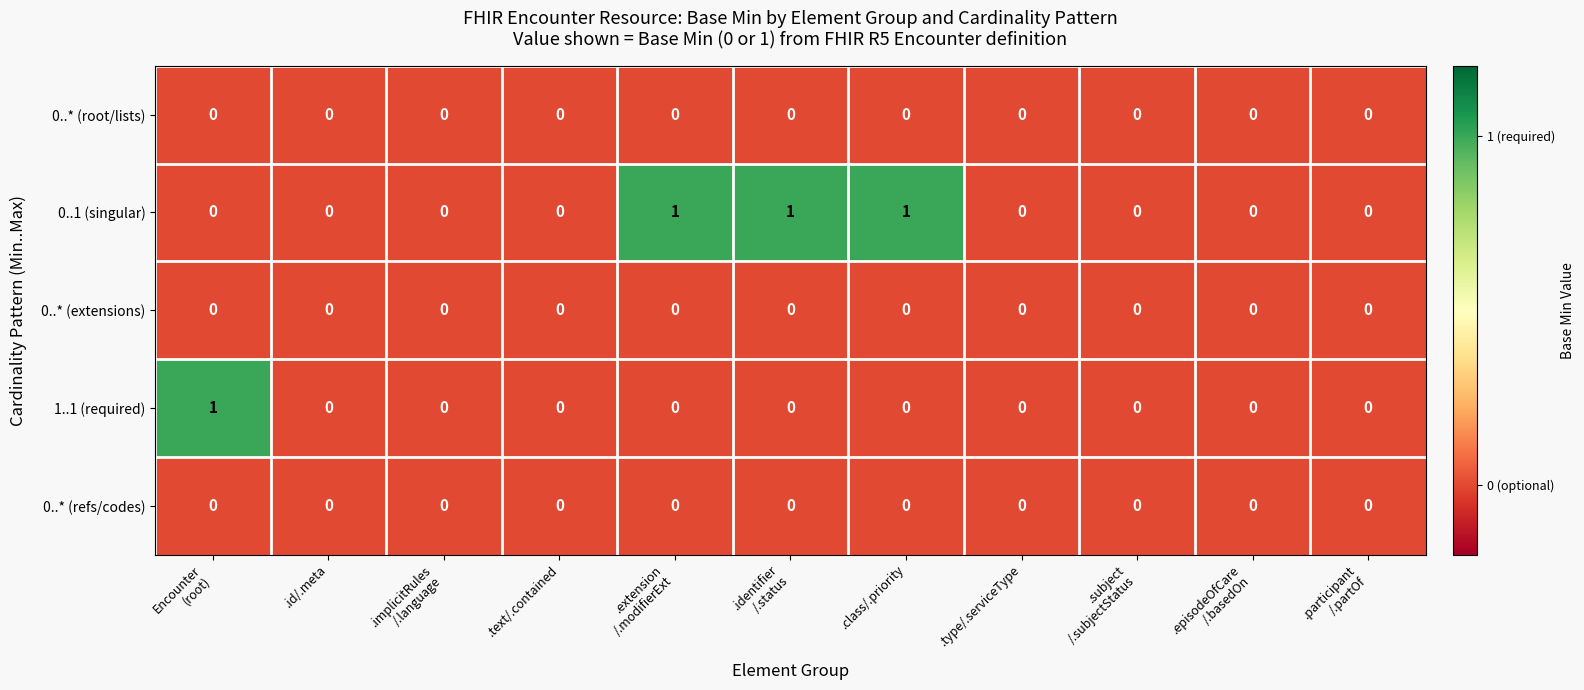

The value of 0..1 (singular) at .type/.serviceType is 0. True or false?

True